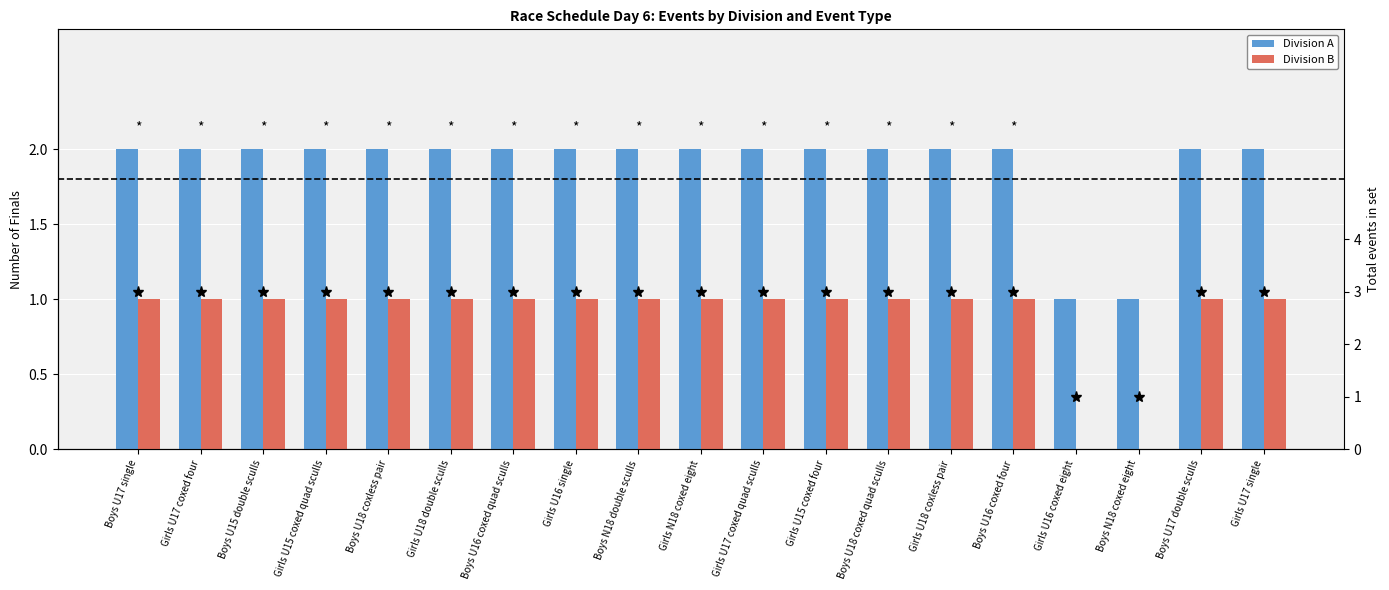

Between Girls U15 coxed quad sculls and Boys U16 coxed quad sculls, which series saw the biggest shift?

Division A